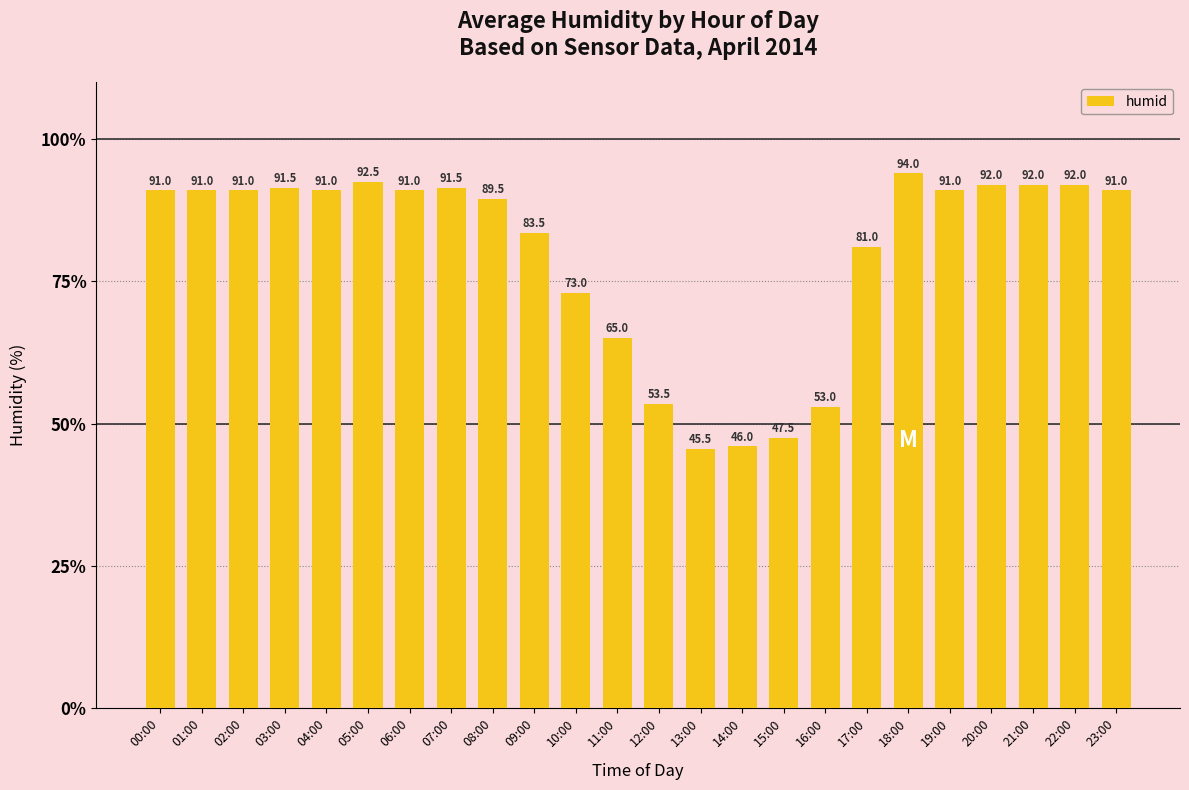

How many bars are there in total?

24